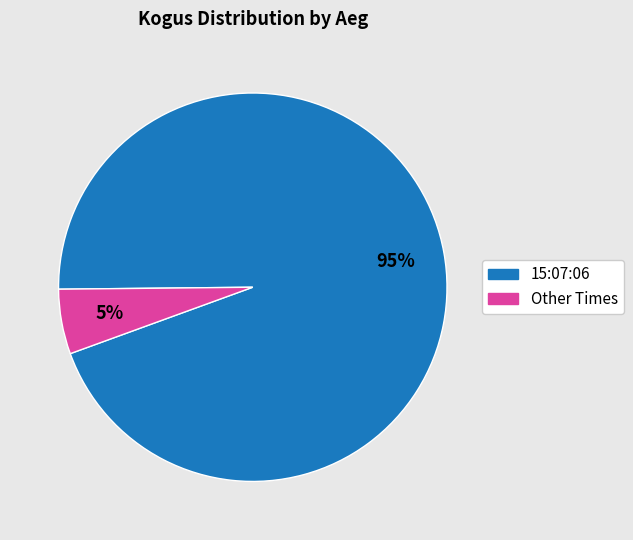

Does any single category account for the majority?

Yes